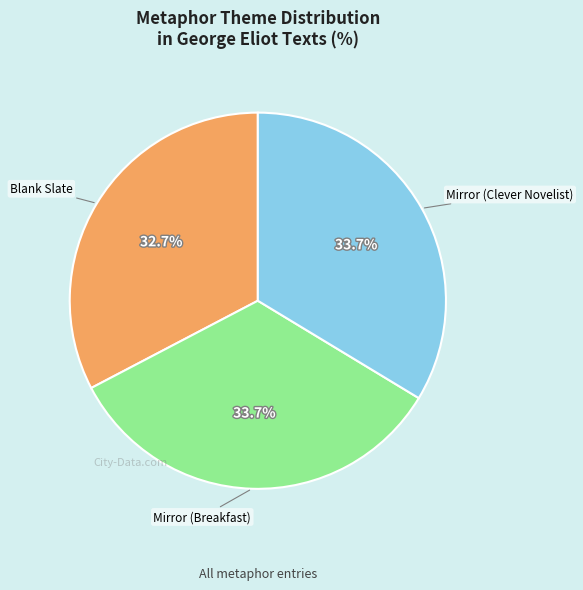

What percentage is the Mirror (Breakfast) slice, to the nearest percent?

34%